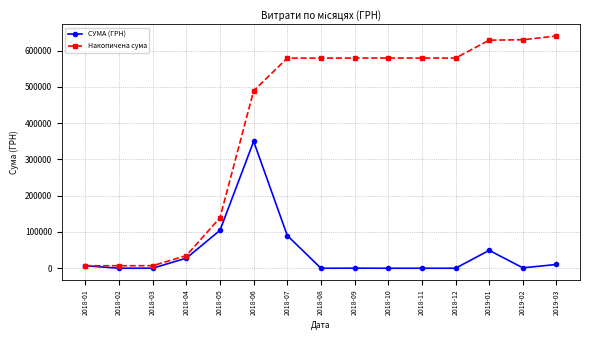

The value of СУМА (ГРН) at 2018-07 is 147990.6. True or false?

False